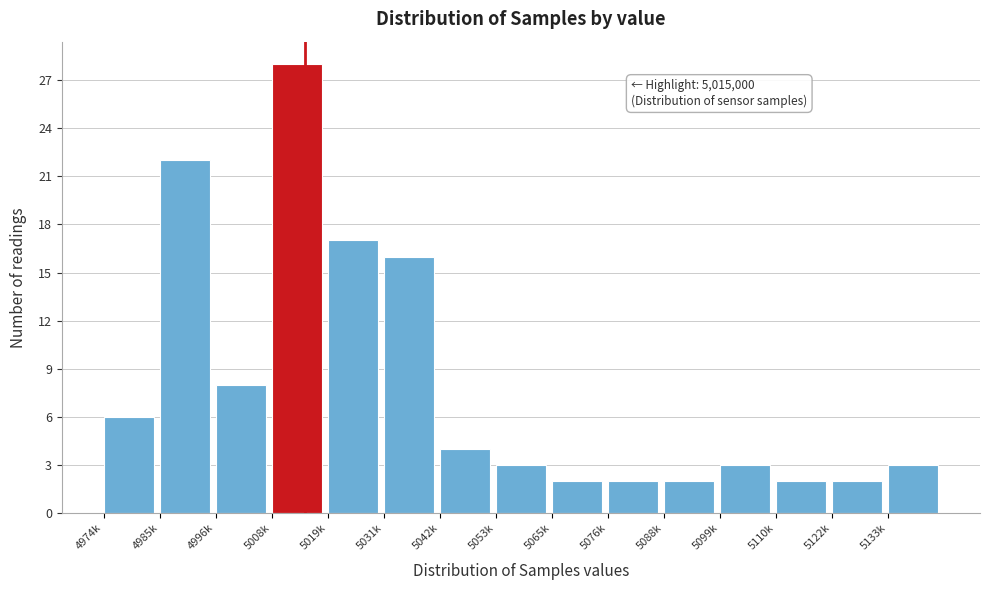

Reading left to right, extract all data points from this chart.

6	22	8	28	17	16	4	3	2	2	2	3	2	2	3